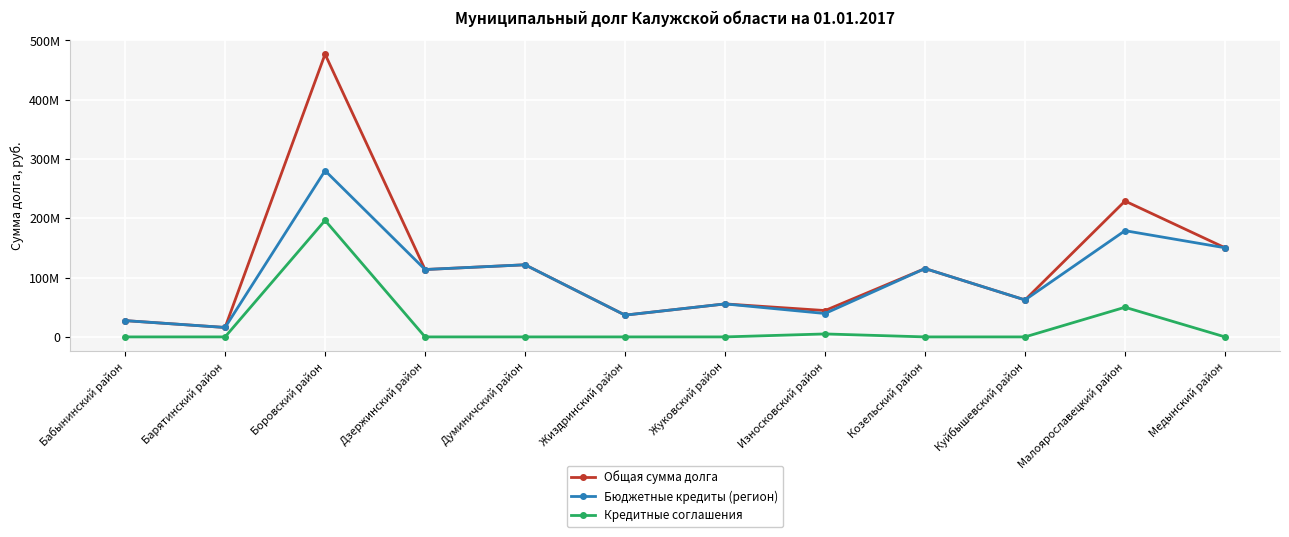

What are all the series names shown in the legend?

Общая сумма долга, Бюджетные кредиты (регион), Кредитные соглашения